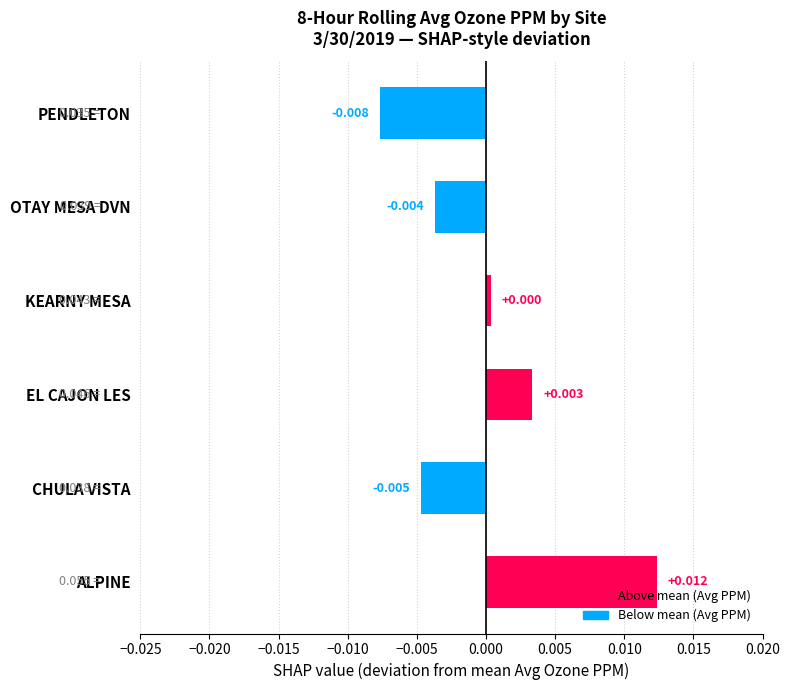

Which label corresponds to the largest value in the chart?

ALPINE